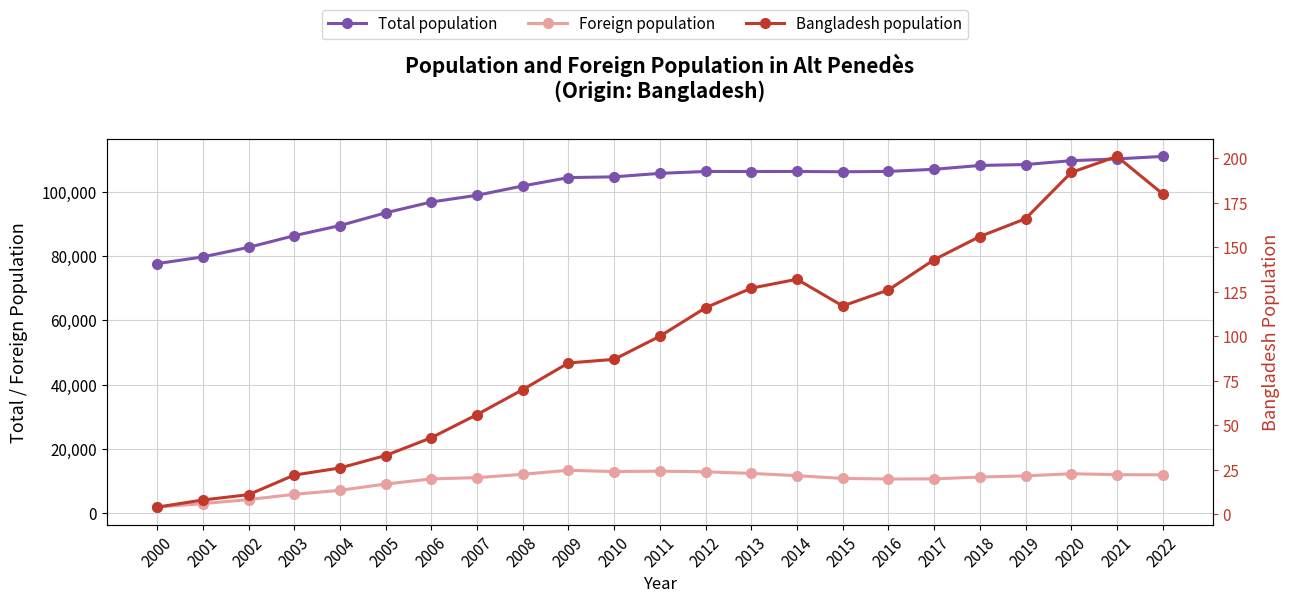

Which category has the highest value in the Bangladesh population series?

2021